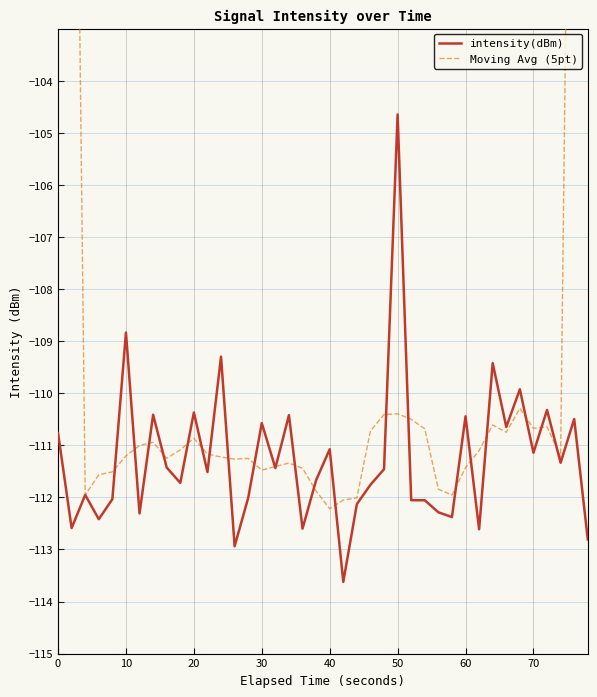

What is the difference between the maximum and minimum values in the Moving Avg (5pt) series?

45.3